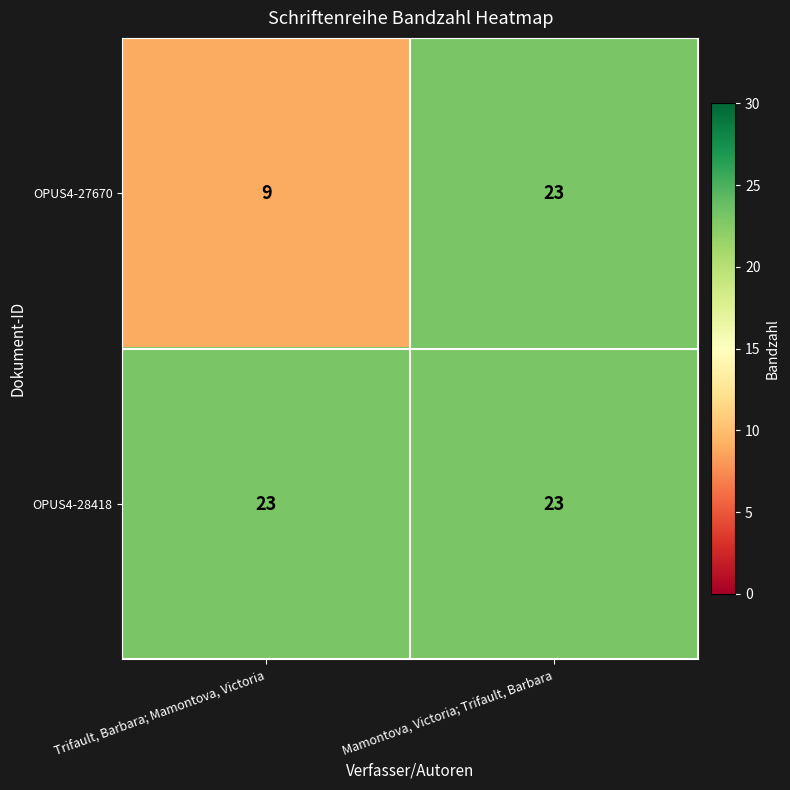

Which series changed the most between Trifault, Barbara; Mamontova, Victoria and Mamontova, Victoria; Trifault, Barbara?

OPUS4-27670